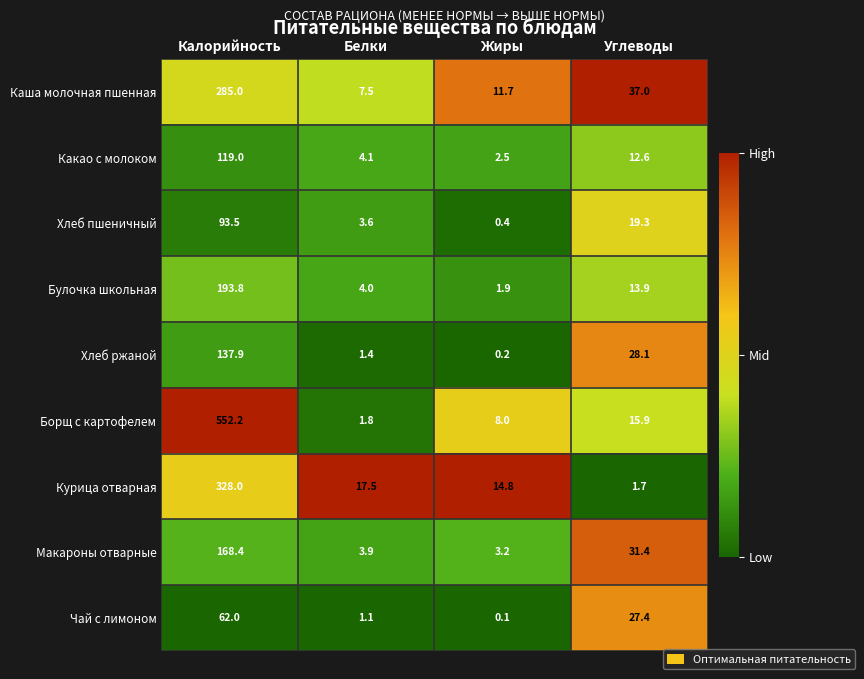

How many data points does each series have?

4